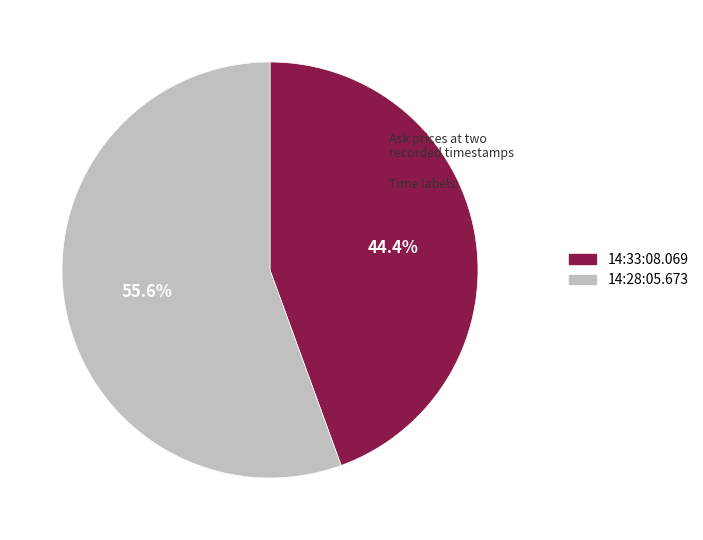

To the nearest percent, what is the difference between the 14:33:08.069 and 14:28:05.673 slice percentages?

11%